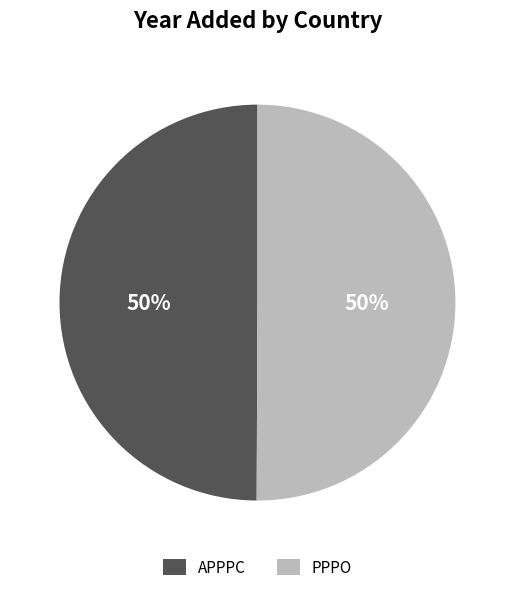

Count the number of slices in the pie.

2